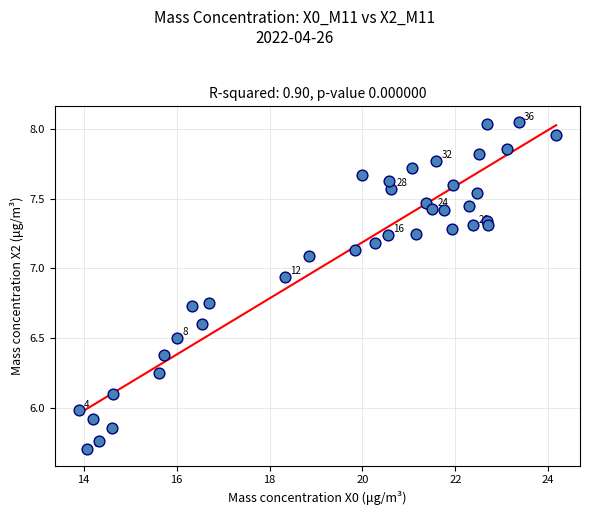

What is the range of X values (max minus min)?

10.3